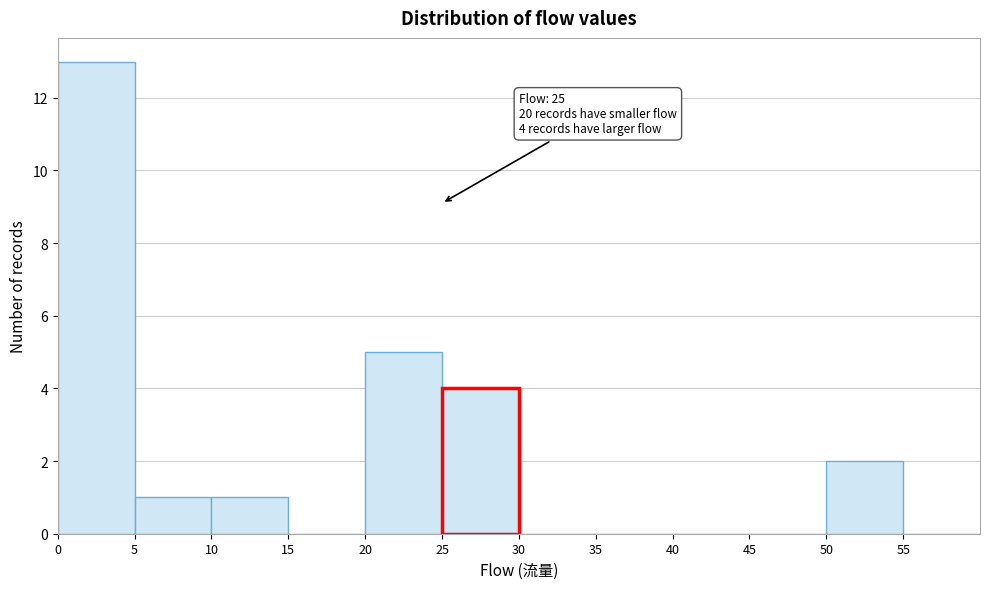

Over which range of the x-axis is the bar tallest?

0 to 5